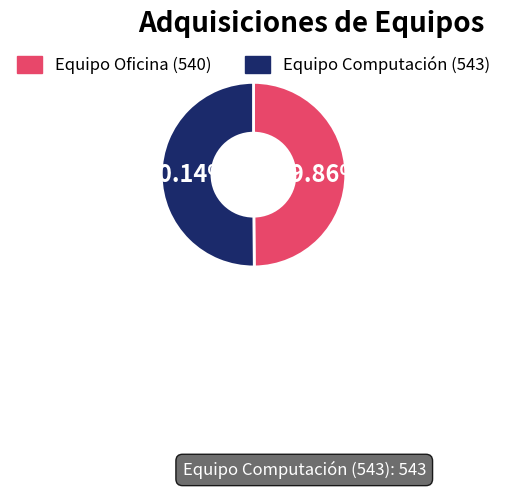

Is there any slice that represents more than half of the pie?

Yes